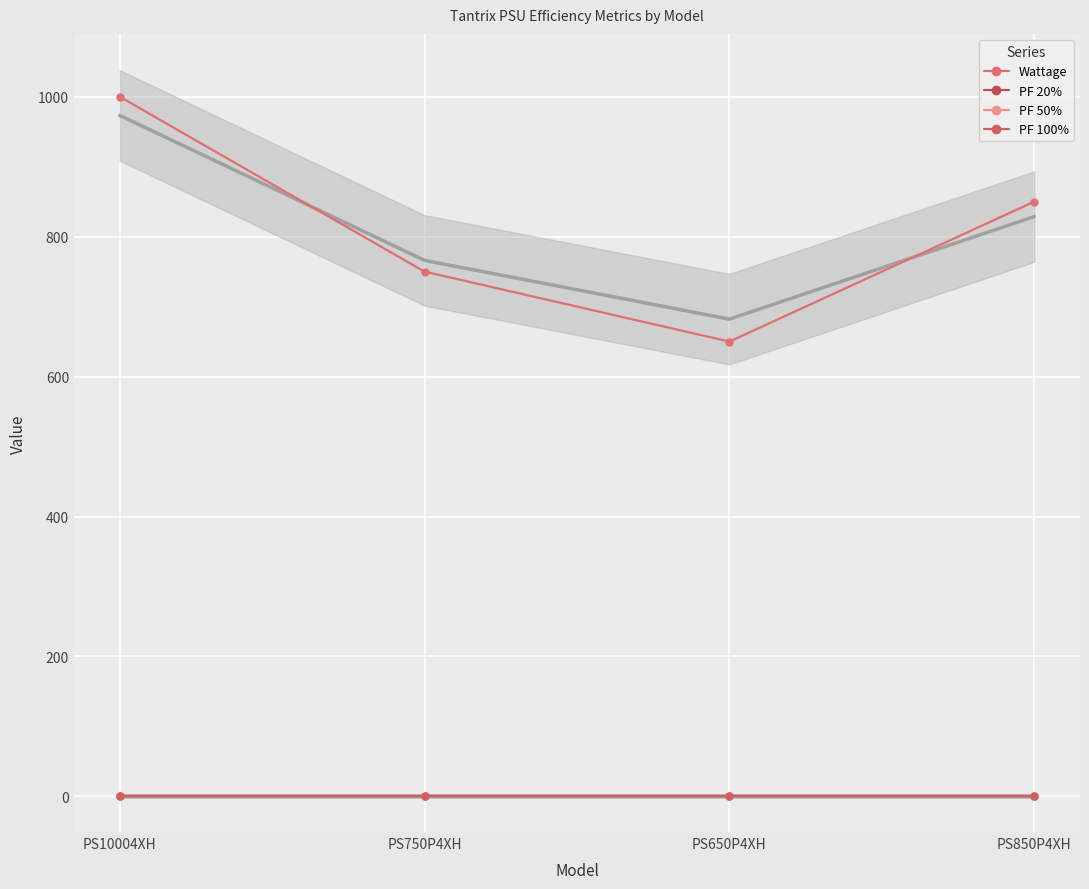

At how many categories does at least one series exceed 323?

4